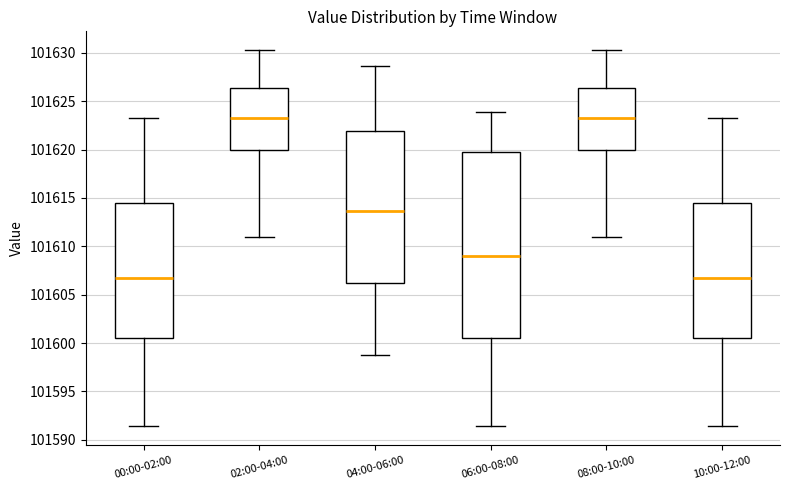

Reading left to right, read every box against the y-axis: the position of its median line, the range the box covers, and the ends of its whiskers. The values are not printed on the chart, so give them approximately, as read against the axis.

00:00-02:00: median 101607.0, box 101600.5 to 101614.5, whiskers 101591.5 to 101623.5
02:00-04:00: median 101623.5, box 101620.0 to 101626.5, whiskers 101611.0 to 101630.5
04:00-06:00: median 101613.5, box 101606.0 to 101622.0, whiskers 101599.0 to 101628.5
06:00-08:00: median 101609.0, box 101600.5 to 101619.5, whiskers 101591.5 to 101624.0
08:00-10:00: median 101623.5, box 101620.0 to 101626.5, whiskers 101611.0 to 101630.5
10:00-12:00: median 101607.0, box 101600.5 to 101614.5, whiskers 101591.5 to 101623.5